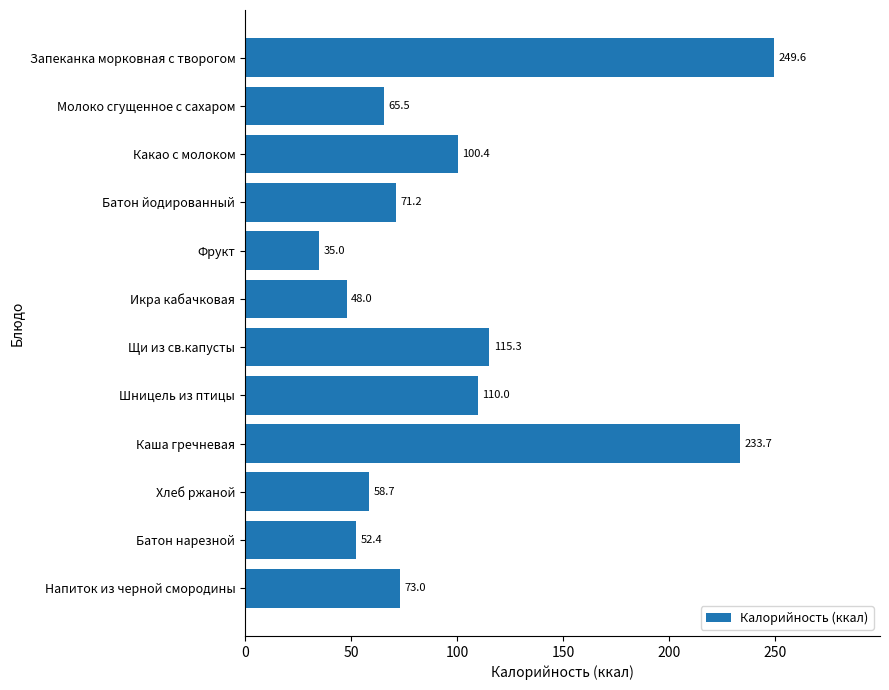

What is the greatest value displayed?

249.6